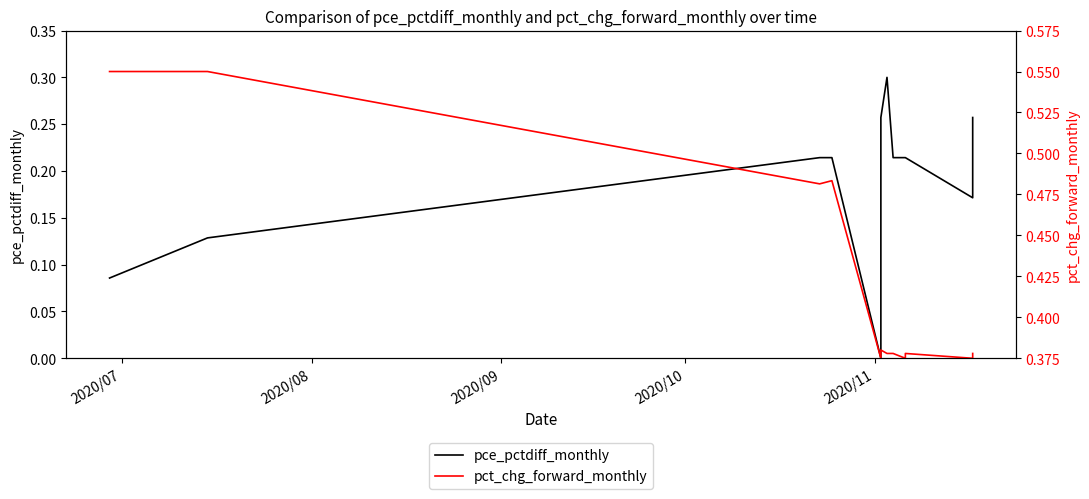

What is the value of the pct_chg_forward_monthly point at the 9th from the left?

0.4